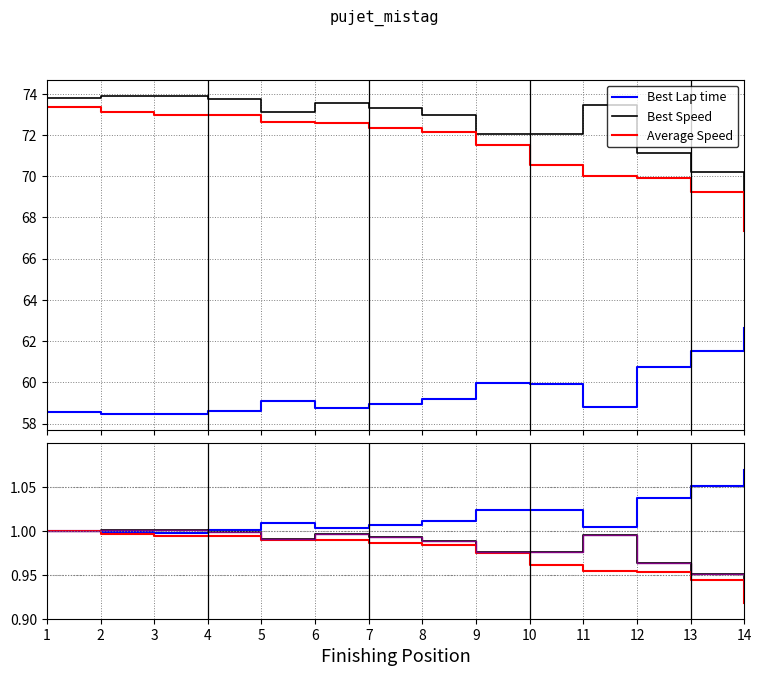

Which category has the highest value across all series?

14